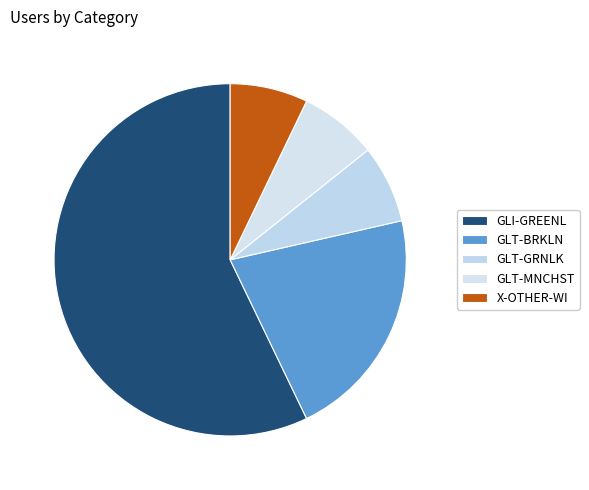

Is X-OTHER-WI the majority of the pie?

No